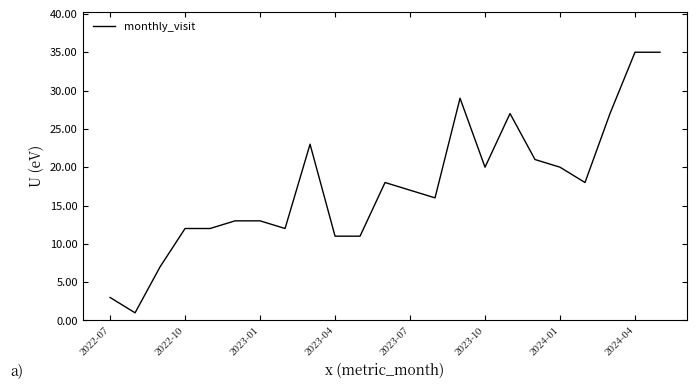

What is the difference between the maximum and minimum values?

34